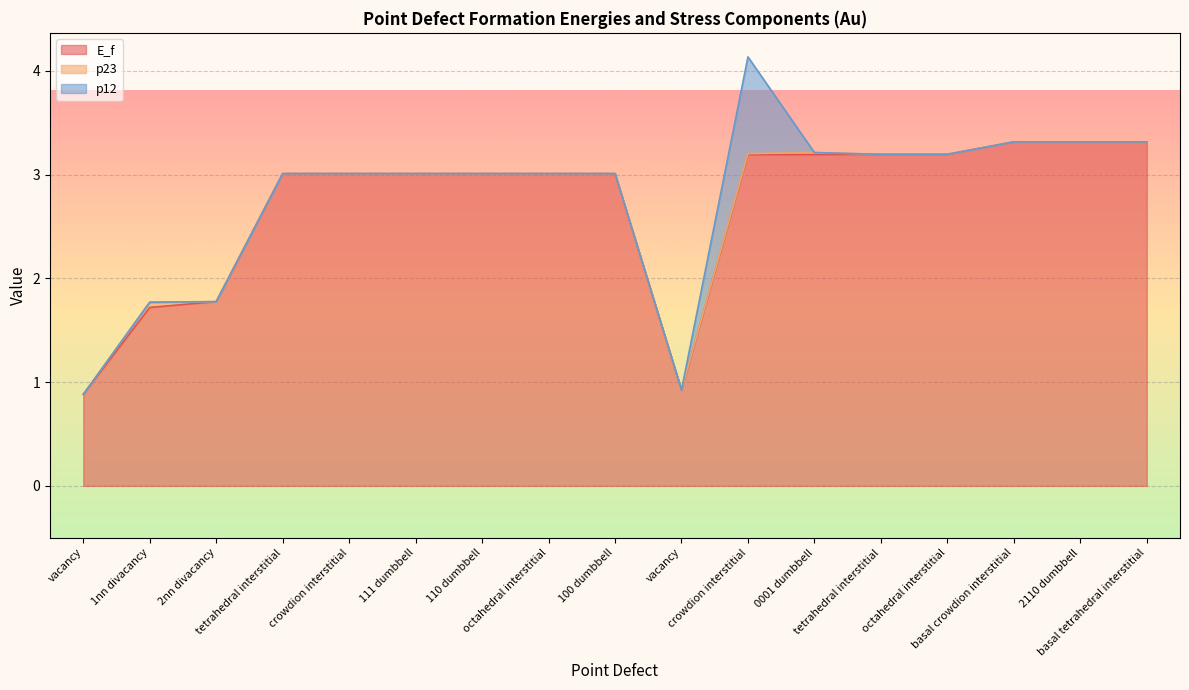

Reading left to right, transcribe all the data shown in this chart.

E_f: vacancy=0.9	1nn divacancy=1.7	2nn divacancy=1.8	tetrahedral interstitial=3.0	crowdion interstitial=3.0	111 dumbbell=3.0	110 dumbbell=3.0	octahedral interstitial=3.0	100 dumbbell=3.0	vacancy=0.9	crowdion interstitial=3.2	0001 dumbbell=3.2	tetrahedral interstitial=3.2	octahedral interstitial=3.2	basal crowdion interstitial=3.3	2110 dumbbell=3.3	basal tetrahedral interstitial=3.3
p23: vacancy=-0.0	1nn divacancy=0.1	2nn divacancy=-0.0	tetrahedral interstitial=0.0	crowdion interstitial=-0.0	111 dumbbell=0.0	110 dumbbell=0.0	octahedral interstitial=-0.0	100 dumbbell=-0.0	vacancy=0.0	crowdion interstitial=0.0	0001 dumbbell=0.0	tetrahedral interstitial=-0.0	octahedral interstitial=-0.0	basal crowdion interstitial=0.0	2110 dumbbell=-0.0	basal tetrahedral interstitial=0.0
p12: vacancy=-0.0	1nn divacancy=-0.0	2nn divacancy=0.0	tetrahedral interstitial=-0.0	crowdion interstitial=0.0	111 dumbbell=0.0	110 dumbbell=-0.0	octahedral interstitial=-0.0	100 dumbbell=-0.0	vacancy=0.0	crowdion interstitial=0.9	0001 dumbbell=-0.0	tetrahedral interstitial=0.0	octahedral interstitial=-0.0	basal crowdion interstitial=-0.0	2110 dumbbell=0.0	basal tetrahedral interstitial=0.0